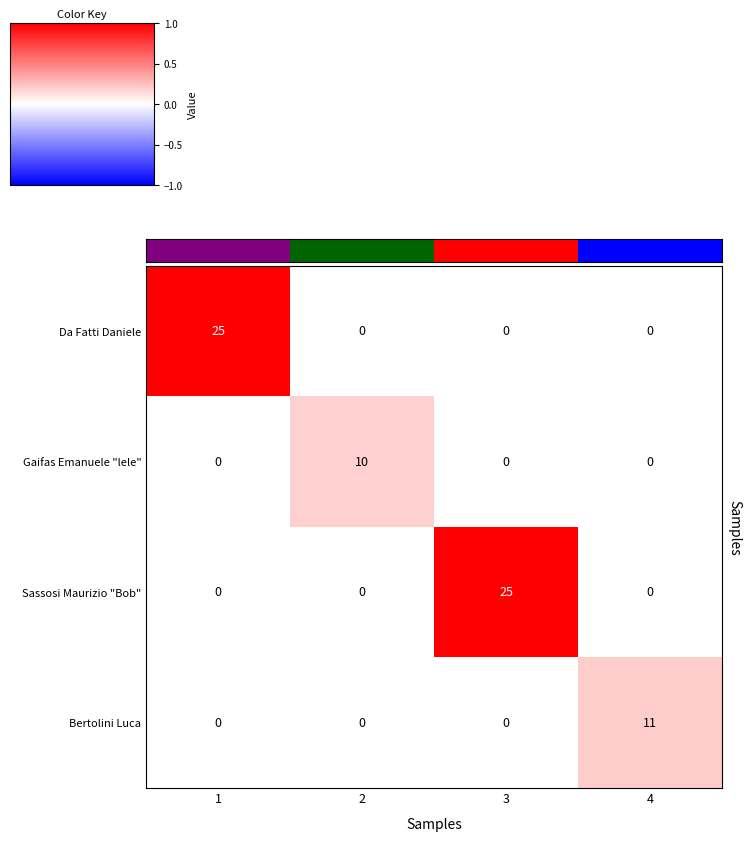

The value of Da Fatti Daniele at 4 is 0. True or false?

True